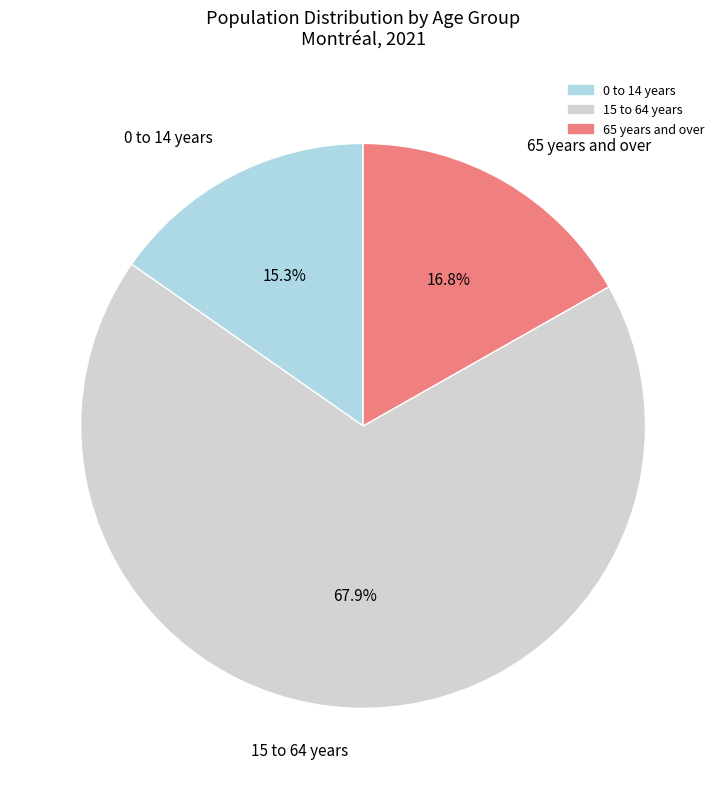

Between 65 years and over and 0 to 14 years, which is larger?

65 years and over